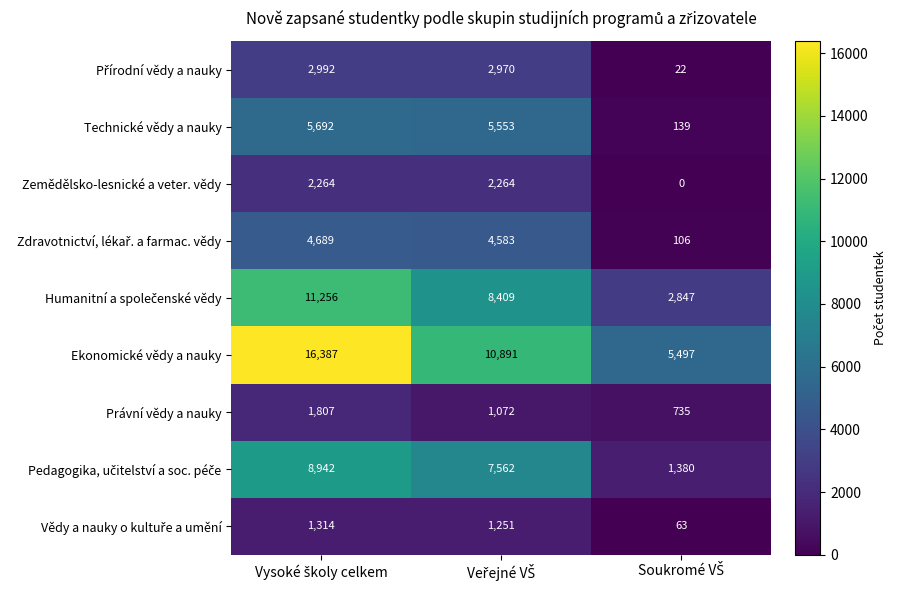

Count the Zemědělsko-lesnické a veter. vědy values in the range 0 to 2264.

3